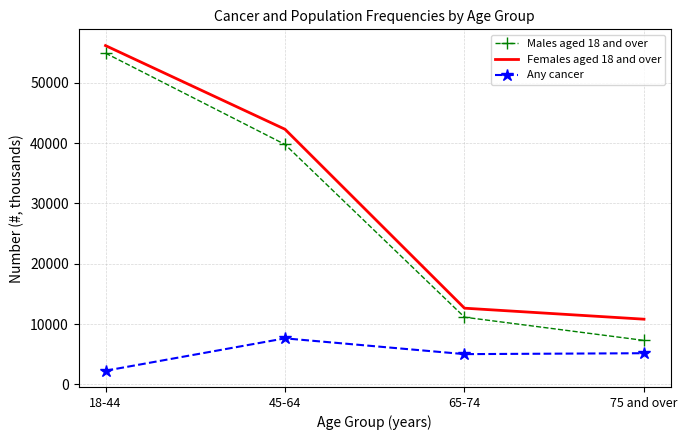

Which series has the largest range (max minus min)?

Males aged 18 and over